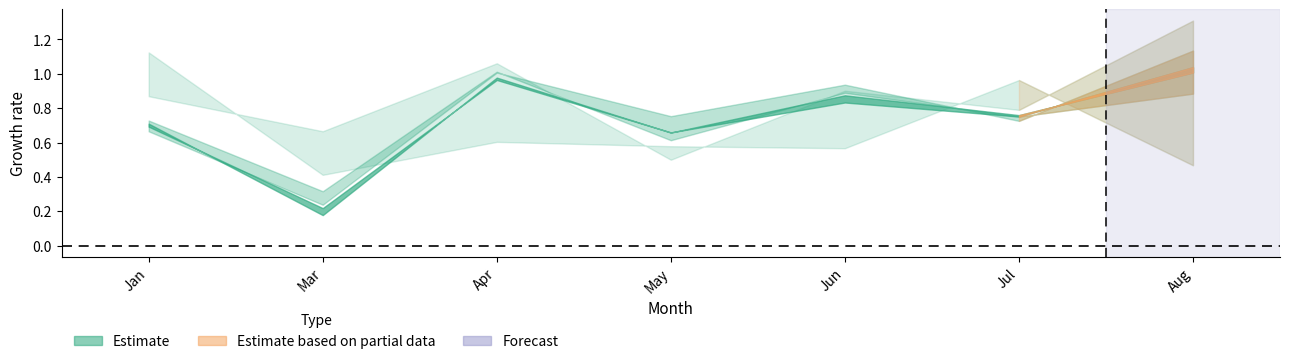

What is the difference between the second highest and second lowest values in the pct45 series?

0.3